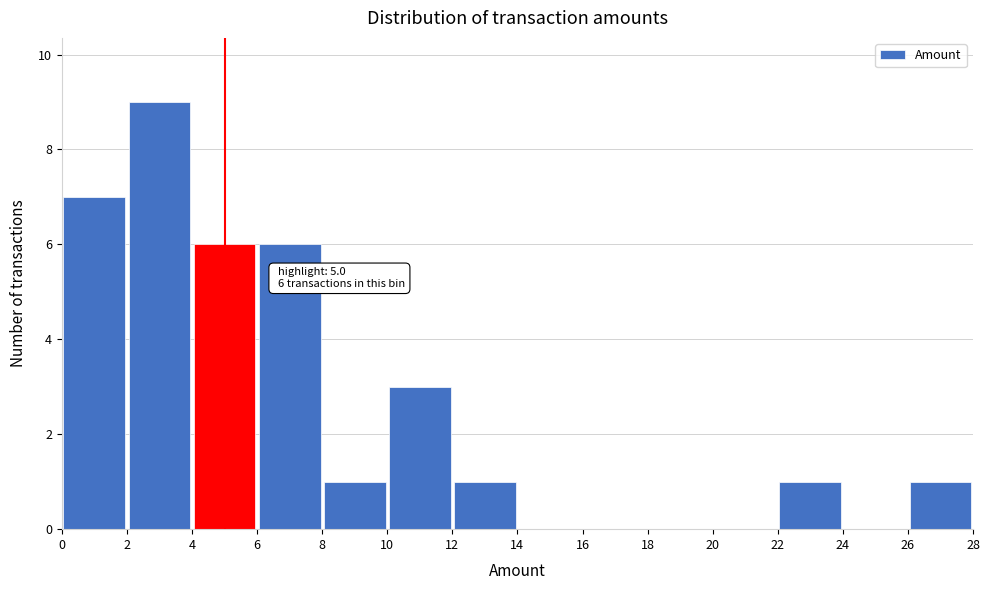

Over which range of the x-axis is the bar tallest?

2 to 4